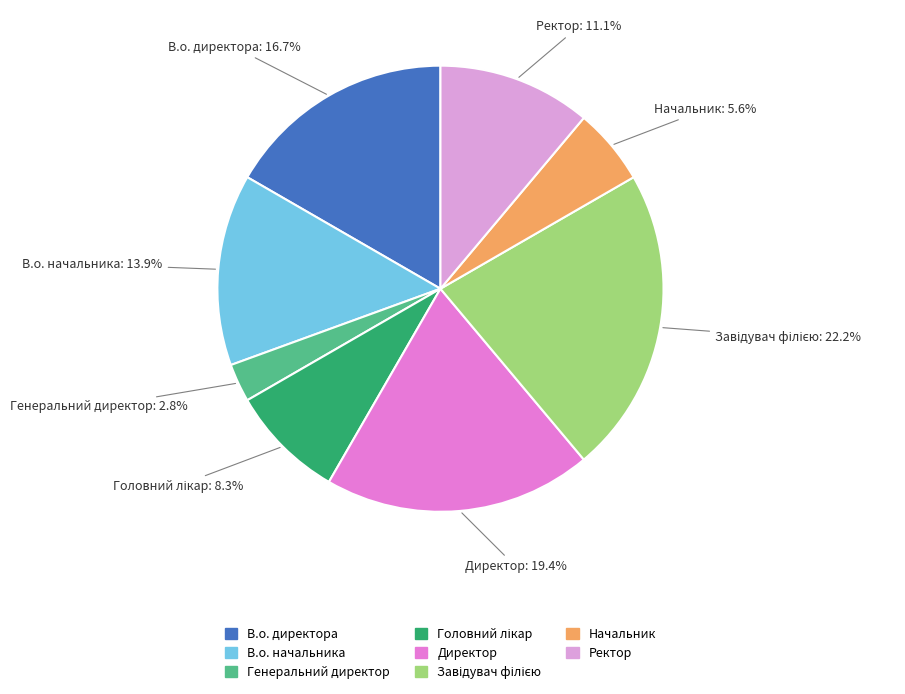

Count the number of slices in the pie.

8